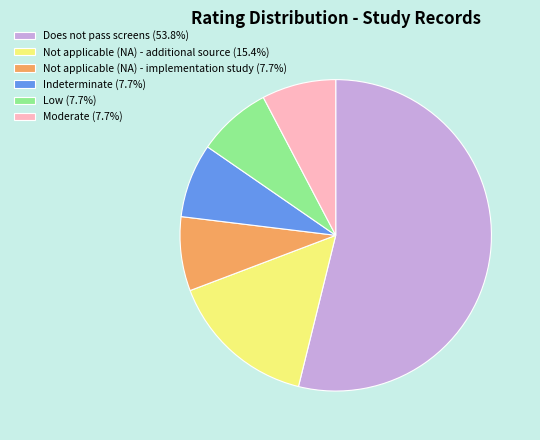

Approximately how many times larger is the value at Indeterminate (7.7%) compared to Moderate (7.7%)?

1.0